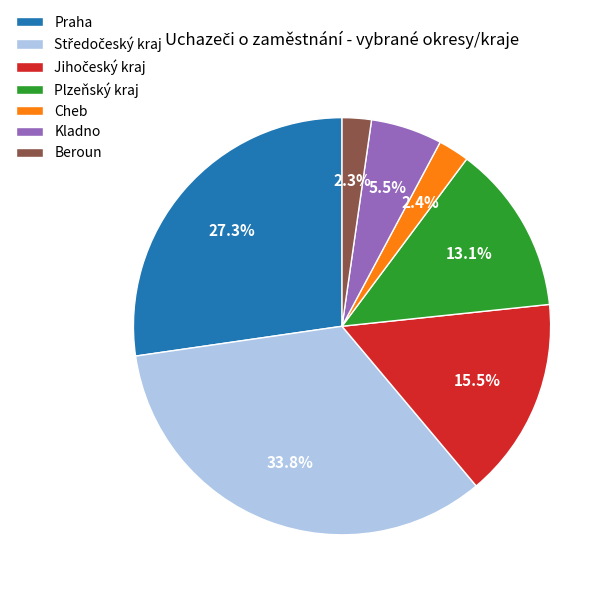

Approximately how many times larger is the value at Kladno compared to Plzeňský kraj?

0.4